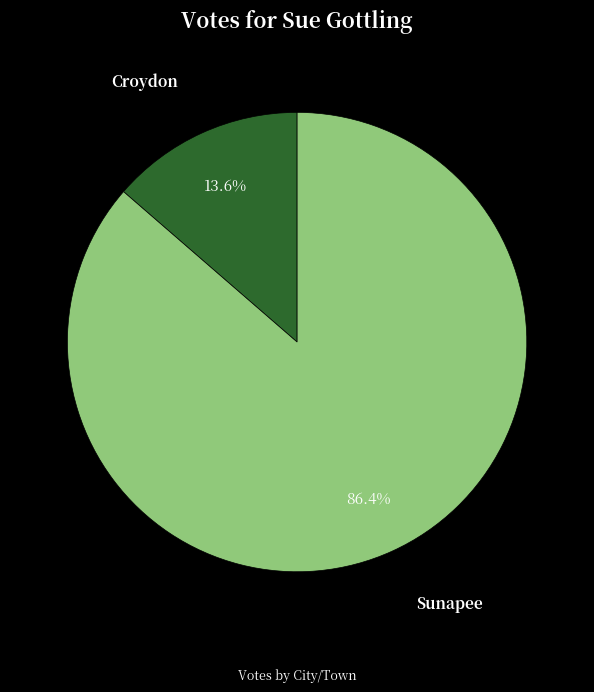

Is it true that Croydon is 14% of the pie?

True